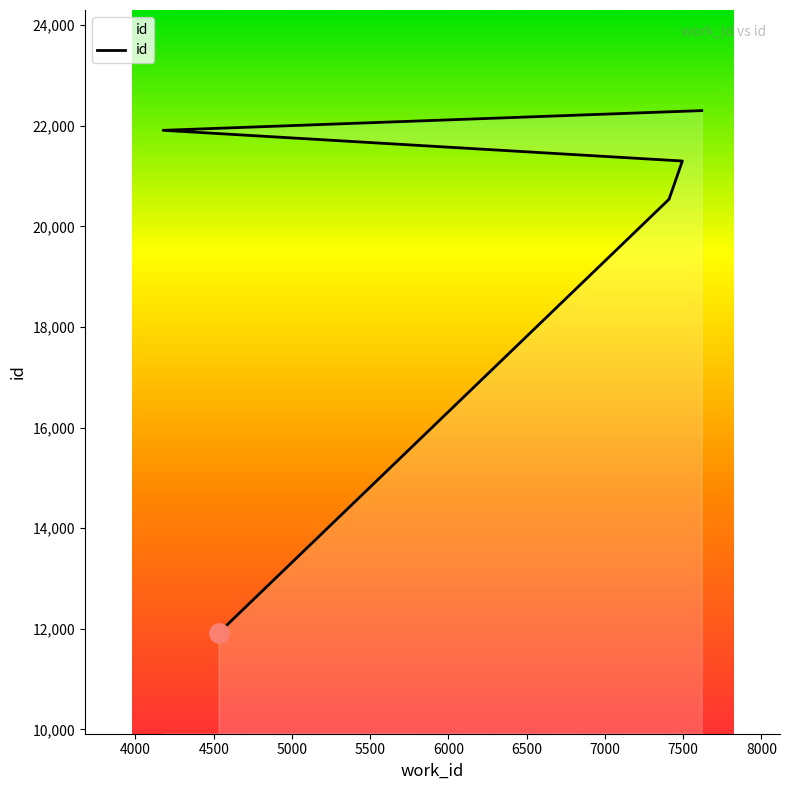

What is the label of the 1st point from the right?

7619